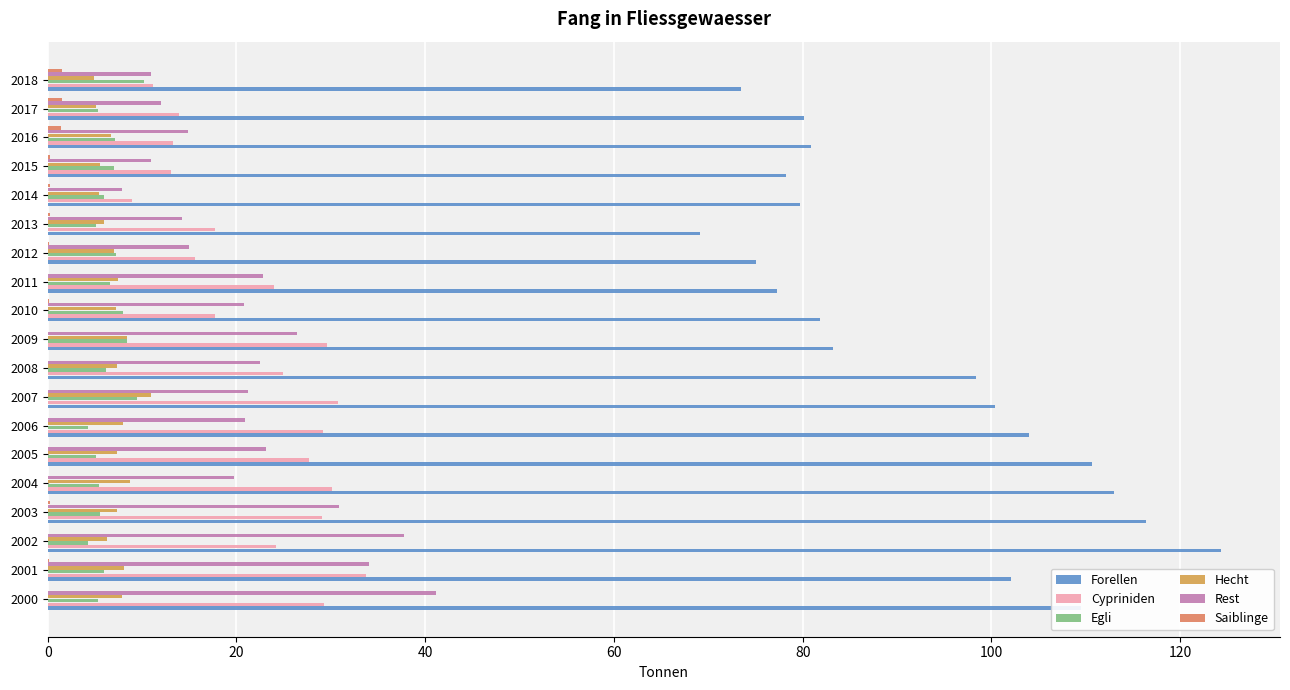

At which category does the chart reach its peak across all series?

2002